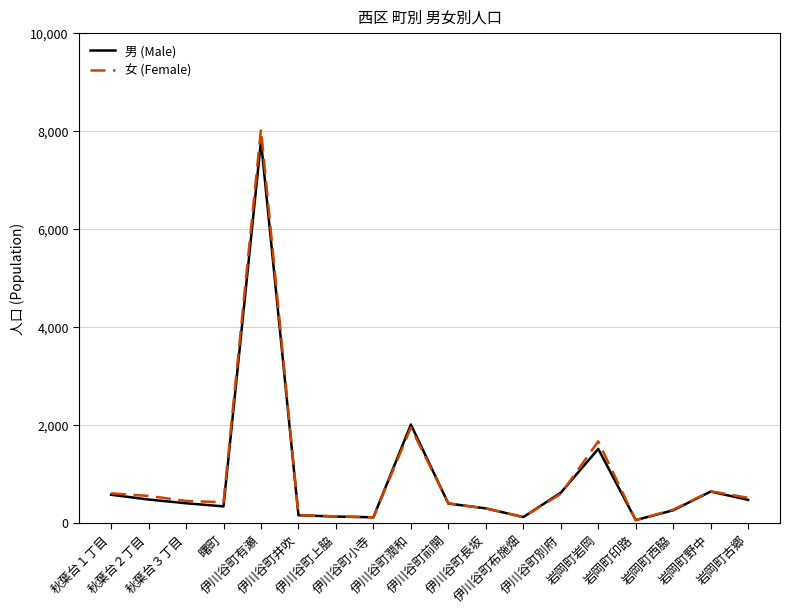

Which series has the widest spread of values?

女 (Female)